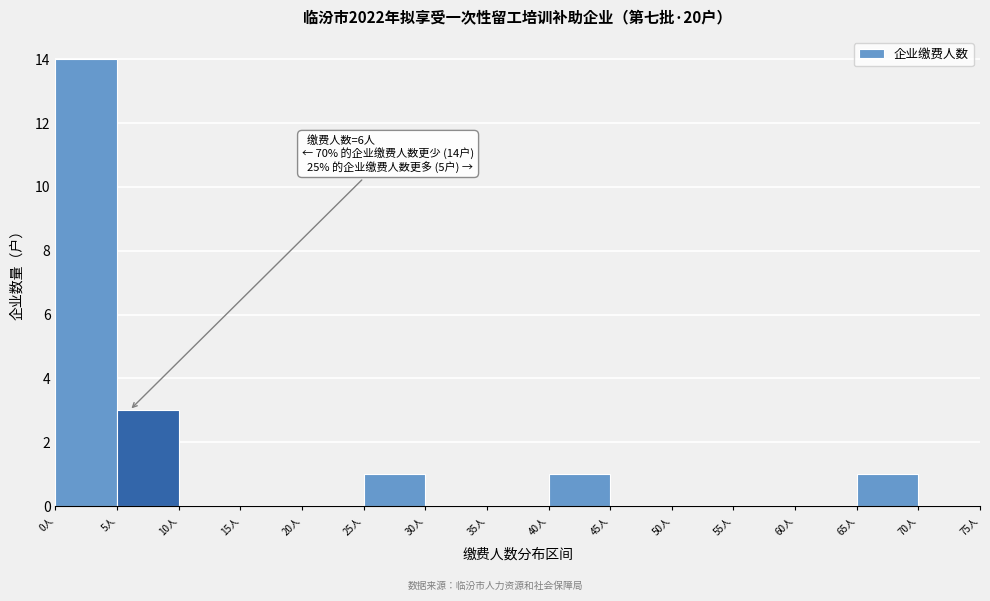

Over which range of the x-axis is the bar tallest?

0 to 5